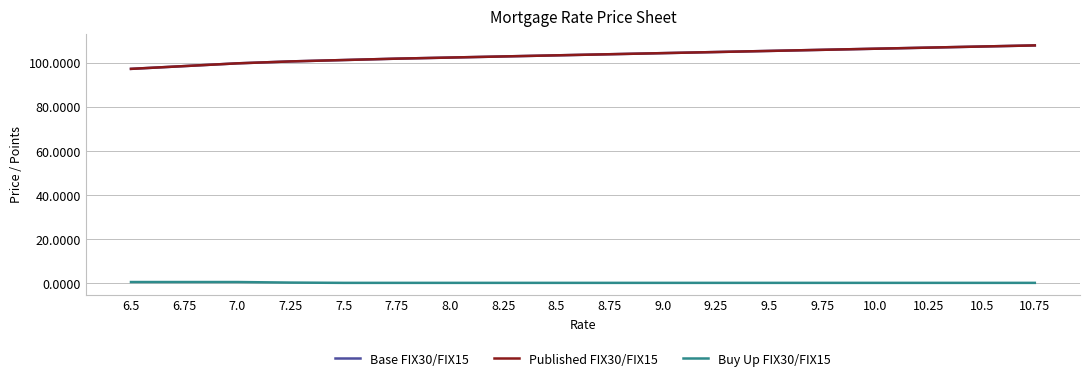

True or false: Published FIX30/FIX15 and Buy Up FIX30/FIX15 intersect in this chart.

False